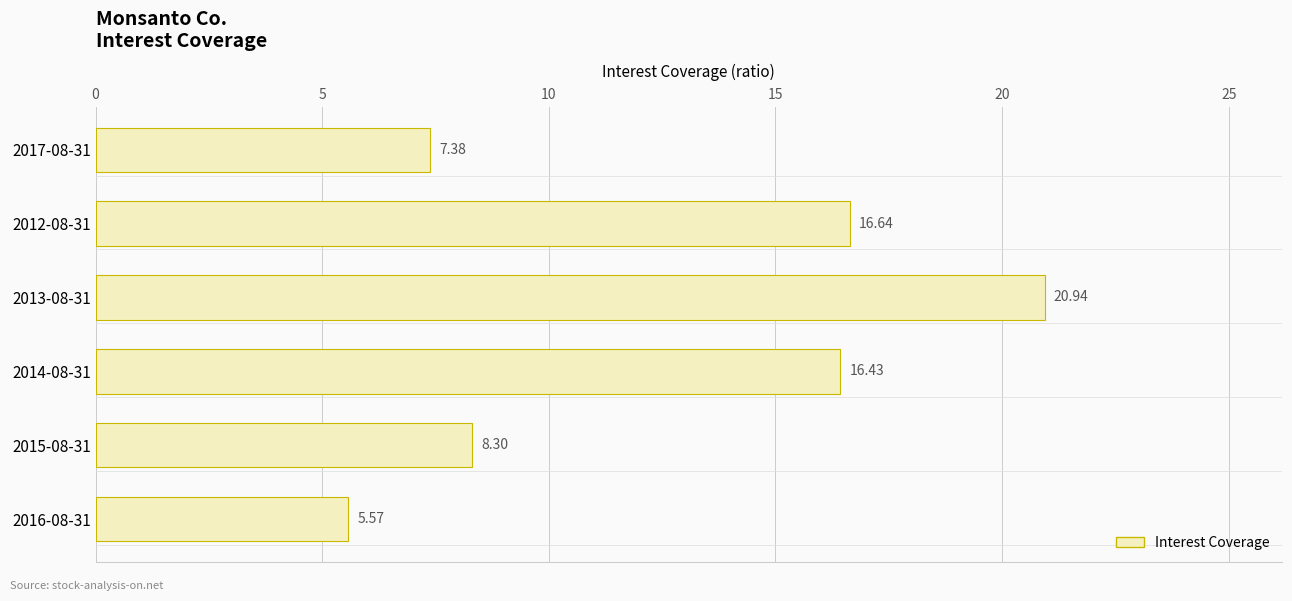

Rank the categories by value from lowest to highest.

2016-08-31, 2017-08-31, 2015-08-31, 2014-08-31, 2012-08-31, 2013-08-31